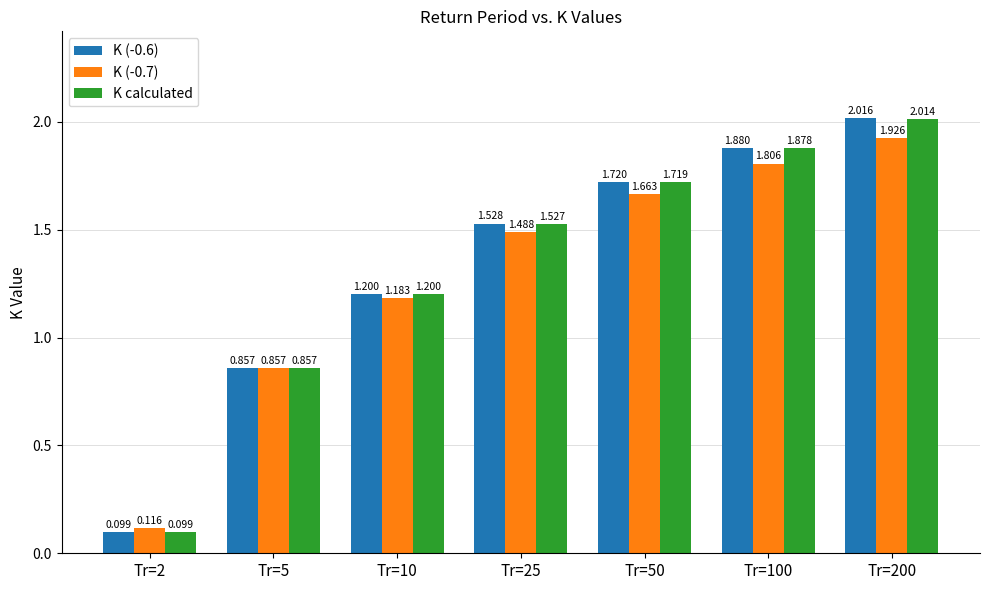

Is the value of K (-0.6) at Tr=50 greater than the value of K calculated at Tr=100?

No